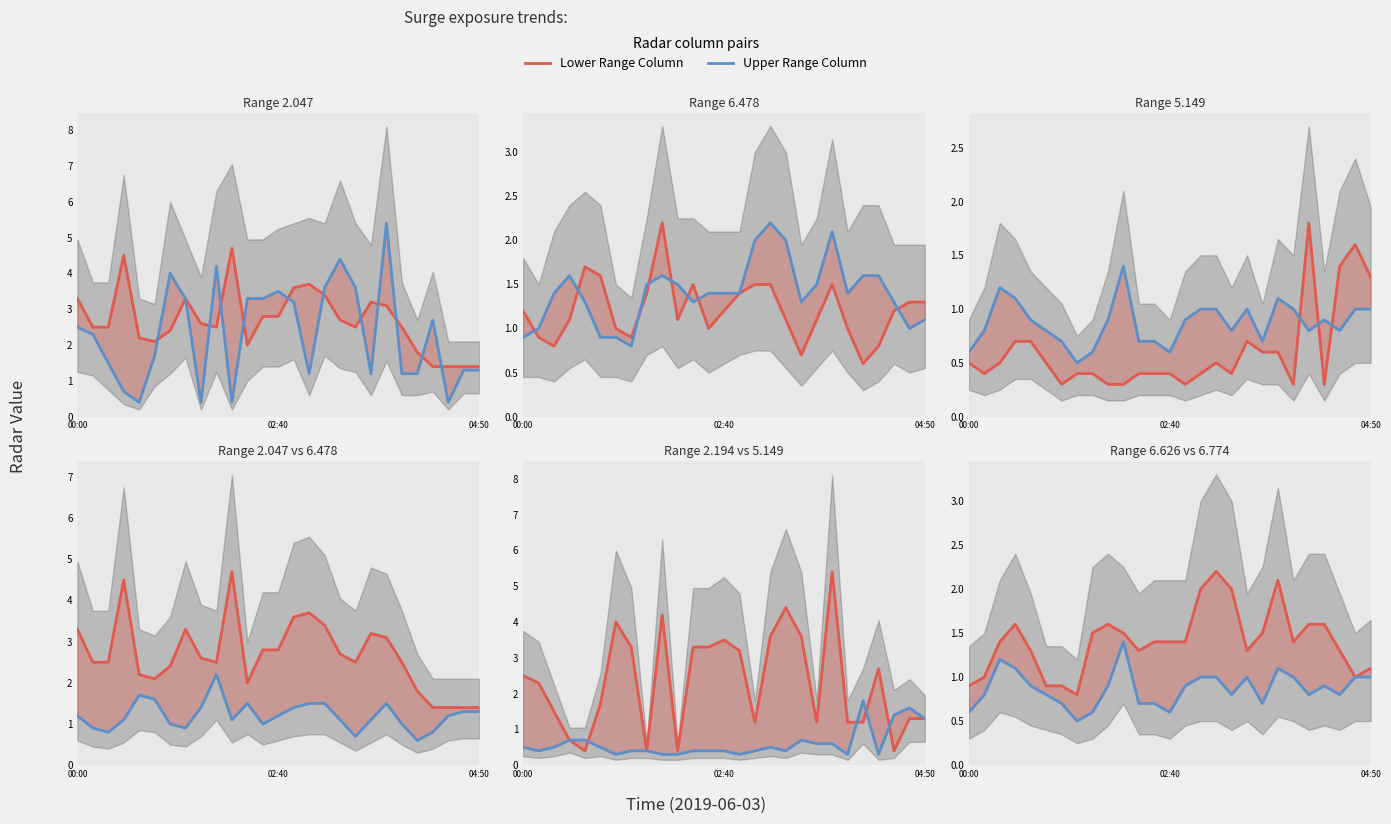

What is the label of the 18th point from the left?

03:20